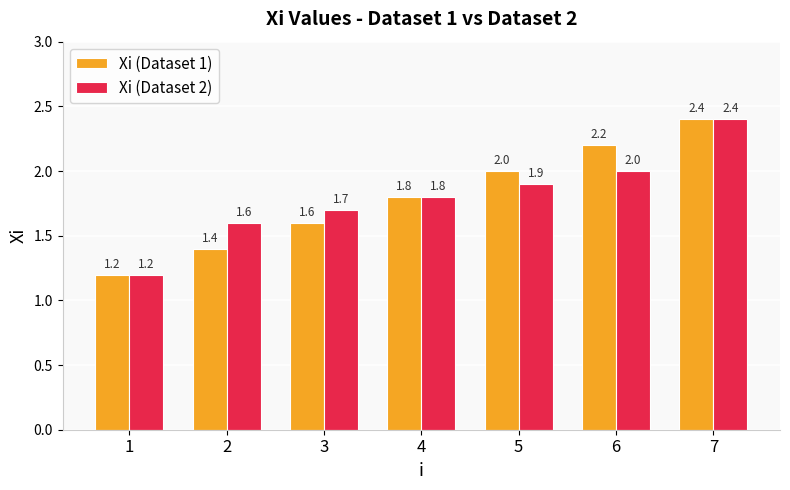

How many Xi (Dataset 1) values are between 1 and 2?

5